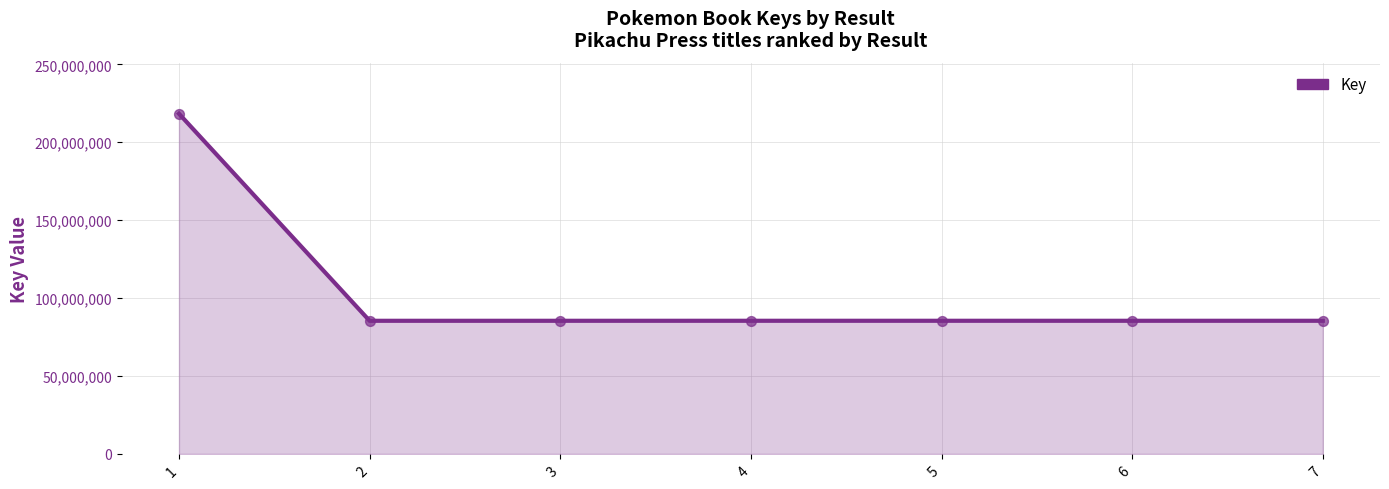

What is the change in value from 2 to 7?

+5956